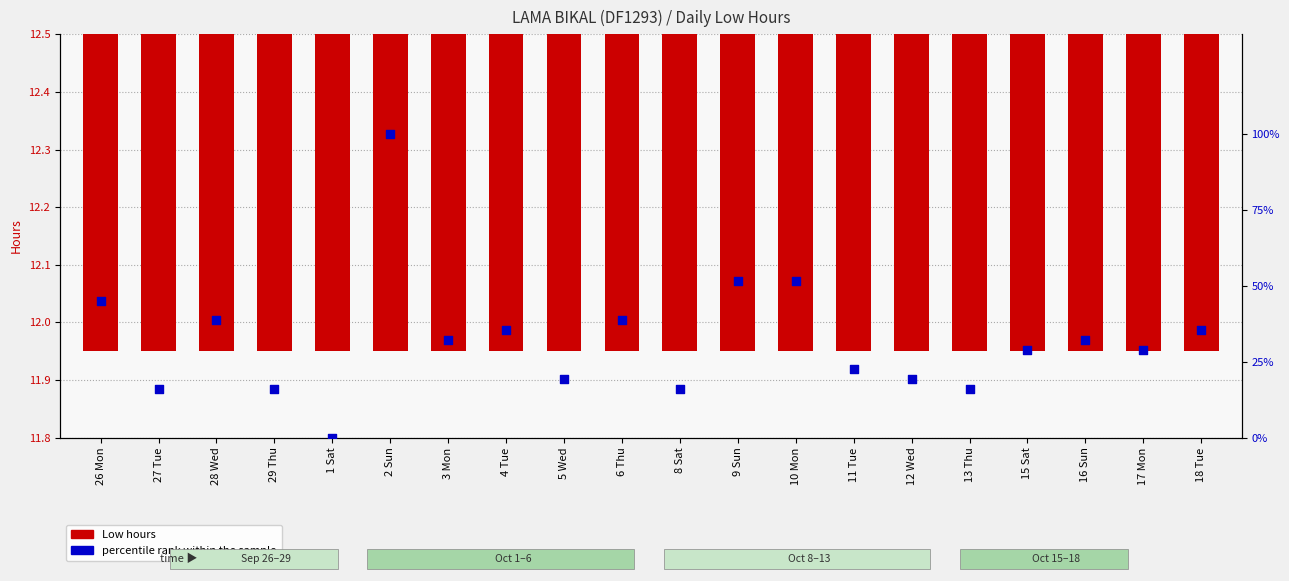

Which series has the widest spread of Y values?

percentile rank within the sample